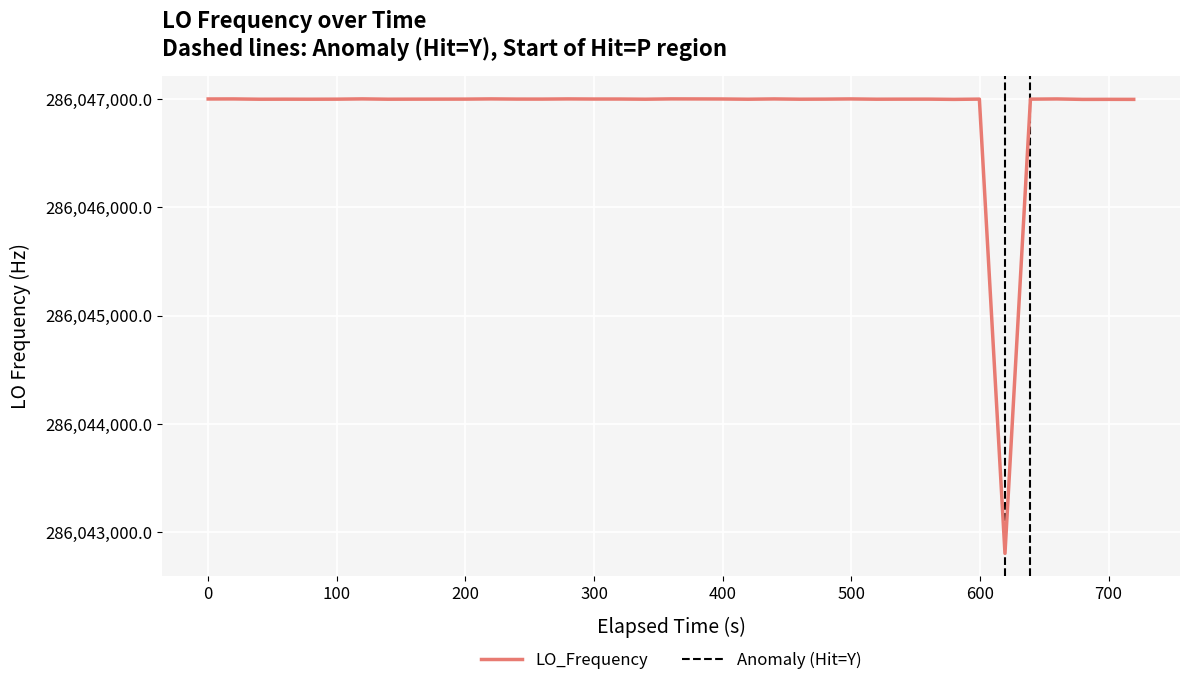

What is the lowest value of the LO_Frequency series?

286042802.3